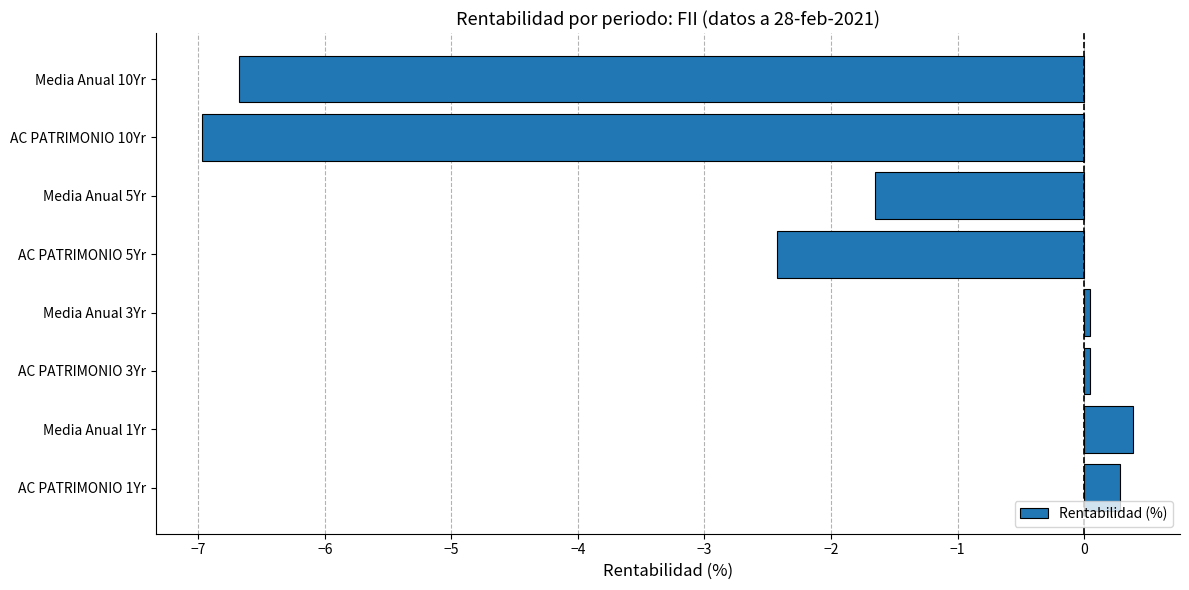

Is it true that the value at Media Anual 5Yr is -1.6?

True